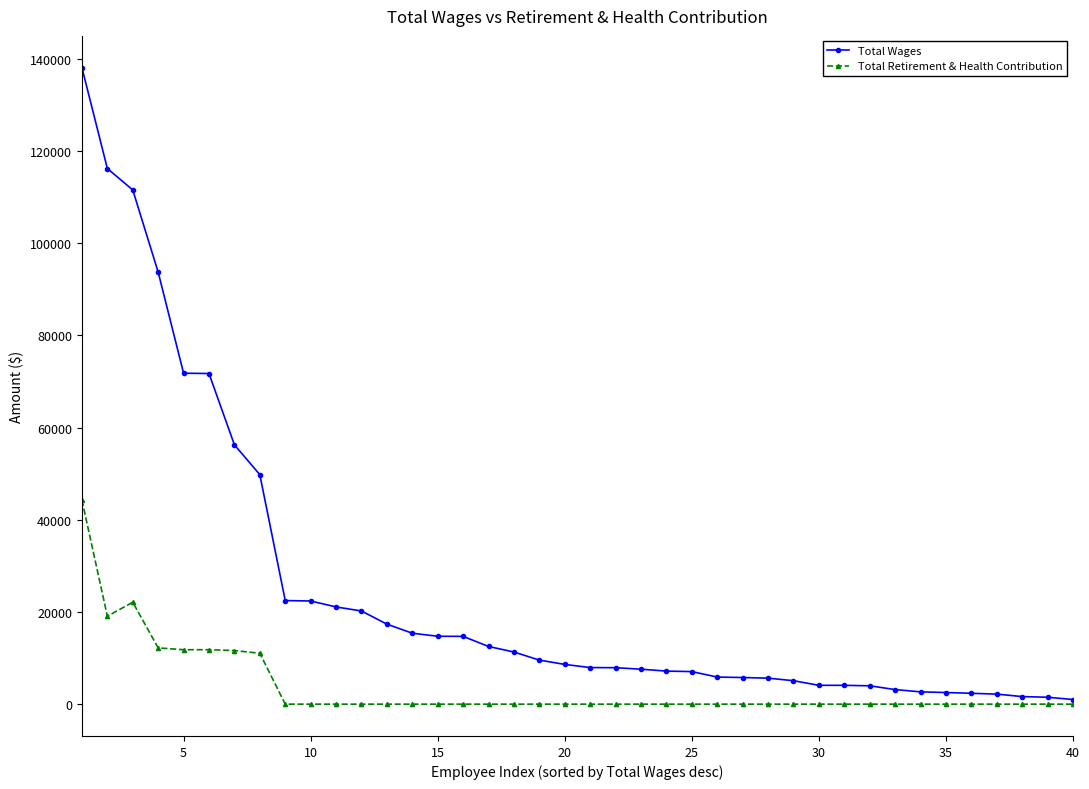

What is the greatest value displayed?

138073